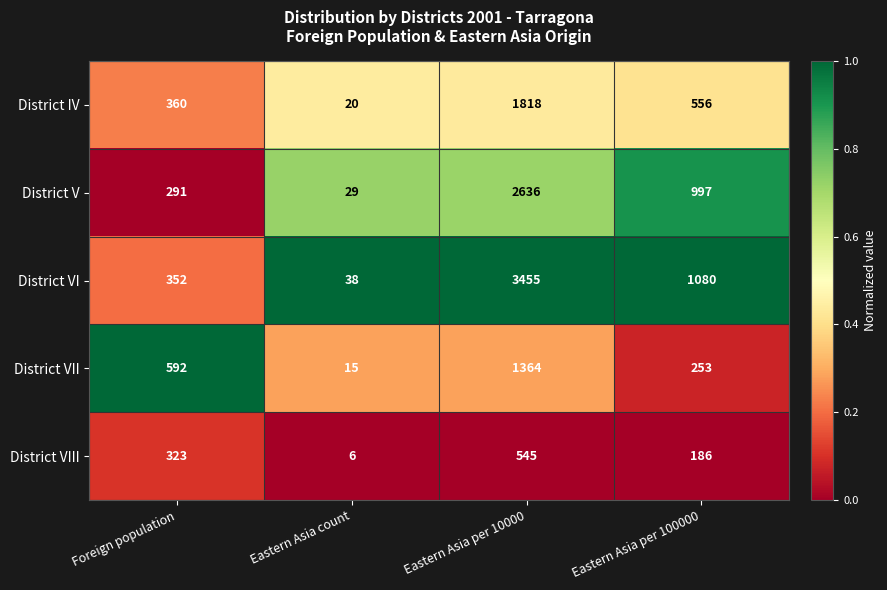

Reading left to right, transcribe all the data shown in this chart.

District IV: Foreign population=360	Eastern Asia count=20	Eastern Asia per 10000=1818	Eastern Asia per 100000=556
District V: Foreign population=291	Eastern Asia count=29	Eastern Asia per 10000=2636	Eastern Asia per 100000=997
District VI: Foreign population=352	Eastern Asia count=38	Eastern Asia per 10000=3455	Eastern Asia per 100000=1080
District VII: Foreign population=592	Eastern Asia count=15	Eastern Asia per 10000=1364	Eastern Asia per 100000=253
District VIII: Foreign population=323	Eastern Asia count=6	Eastern Asia per 10000=545	Eastern Asia per 100000=186